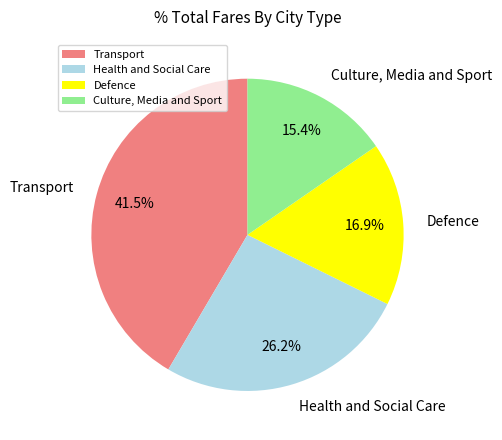

The Health and Social Care slice represents 39% of the pie. True or false?

False